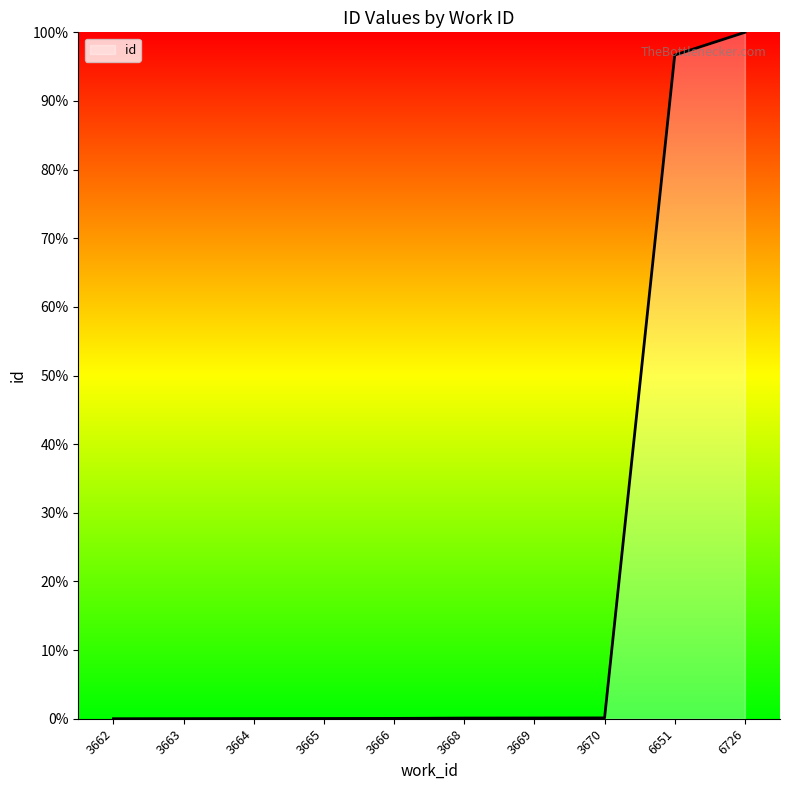

The chart shows a value of 0.0 at 3664. True or false?

True